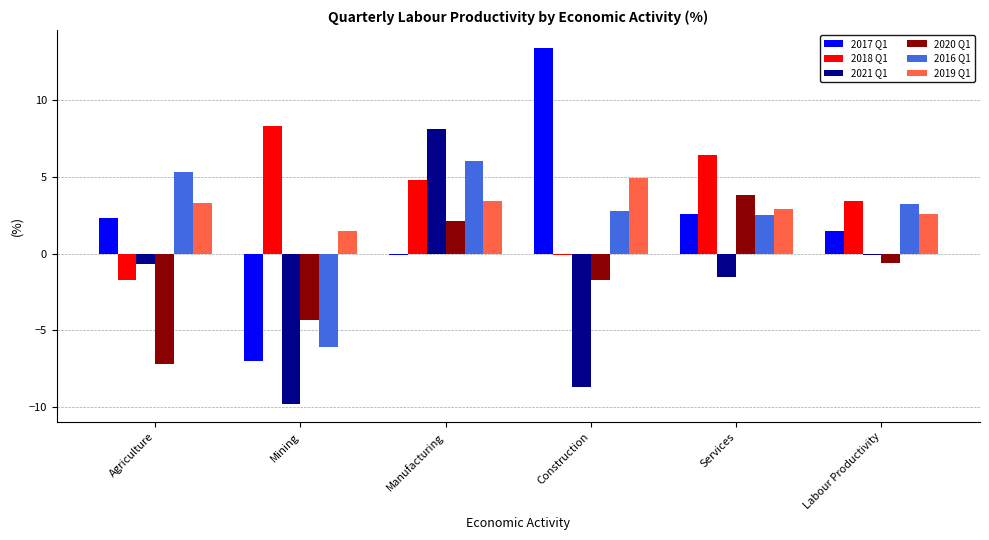

Is it true that 2017 Q1 equals -7.0 at Mining?

True